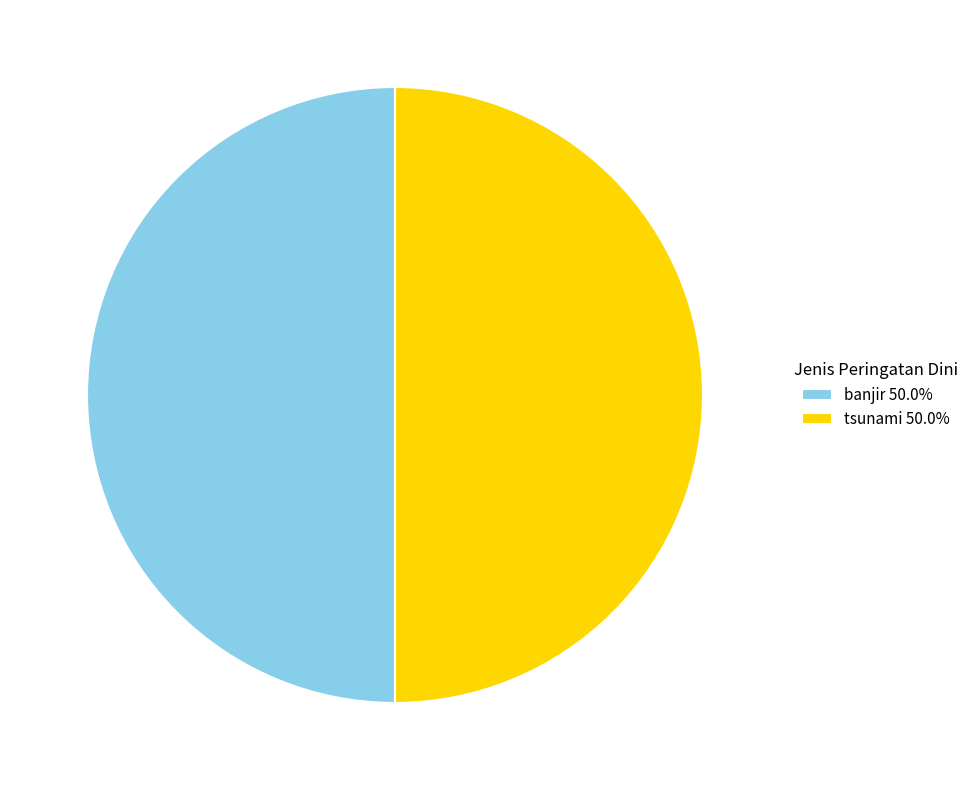

Do banjir 50.0% and tsunami 50.0% together represent more than half of the pie?

Yes